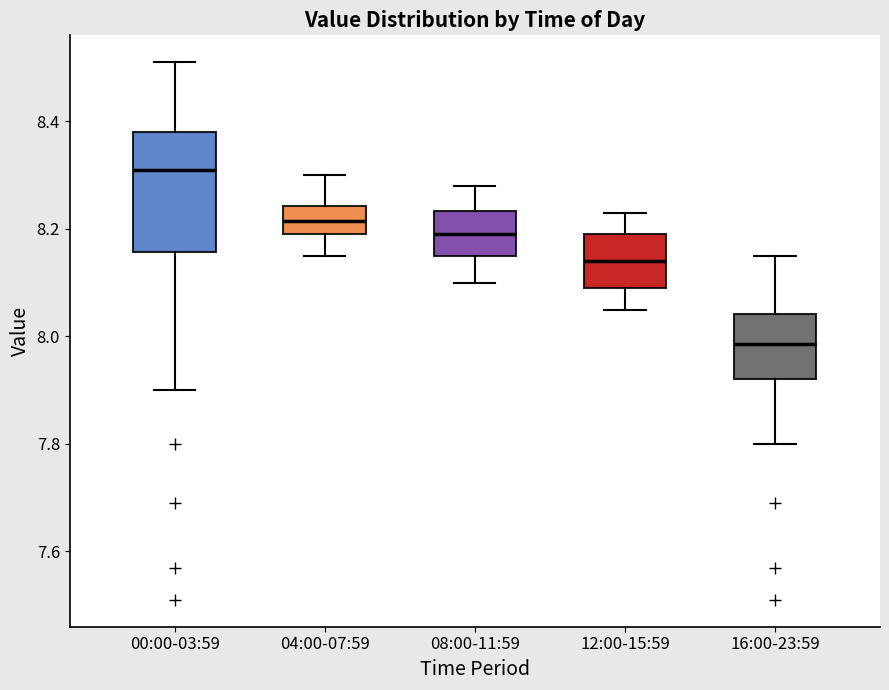

Reading left to right, read every box against the y-axis: the position of its median line, the range the box covers, and the ends of its whiskers. The values are not printed on the chart, so give them approximately, as read against the axis.

00:00-03:59: median 8.32, box 8.16 to 8.38, whiskers 7.90 to 8.52
04:00-07:59: median 8.22, box 8.20 to 8.24, whiskers 8.16 to 8.30
08:00-11:59: median 8.20, box 8.16 to 8.24, whiskers 8.10 to 8.28
12:00-15:59: median 8.14, box 8.10 to 8.20, whiskers 8.06 to 8.24
16:00-23:59: median 7.98, box 7.92 to 8.04, whiskers 7.80 to 8.16